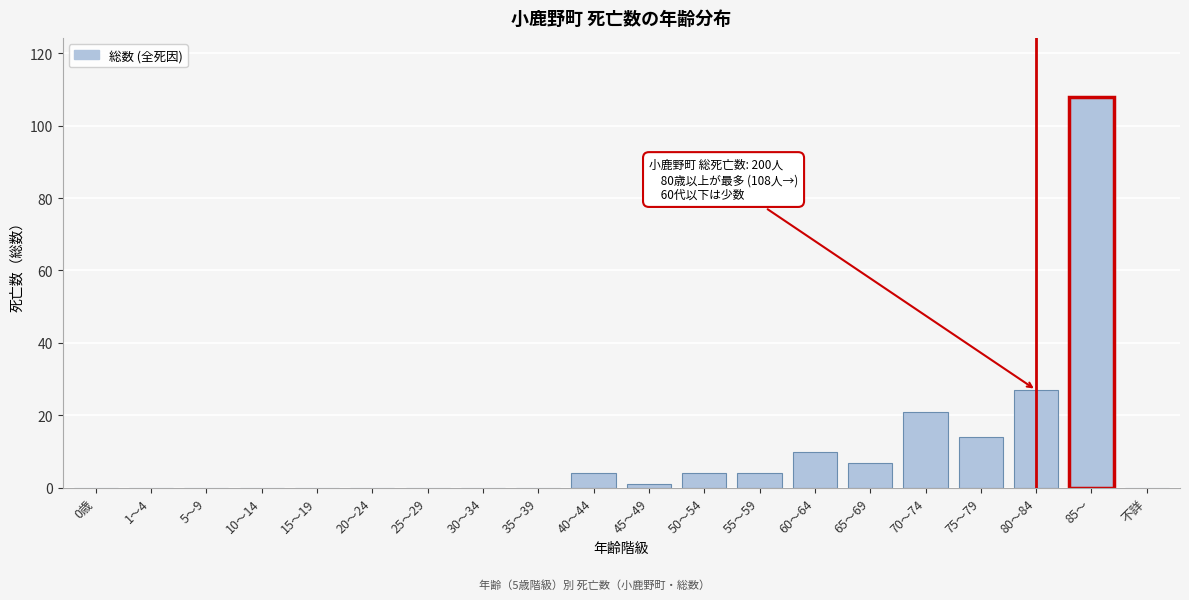

Reading left to right, transcribe all the data shown in this chart.

0歳=0	1～4=0	5～9=0	10～14=0	15～19=0	20～24=0	25～29=0	30～34=0	35～39=0	40～44=4	45～49=1	50～54=4	55～59=4	60～64=10	65～69=7	70～74=21	75～79=14	80～84=27	85～=108	不詳=0